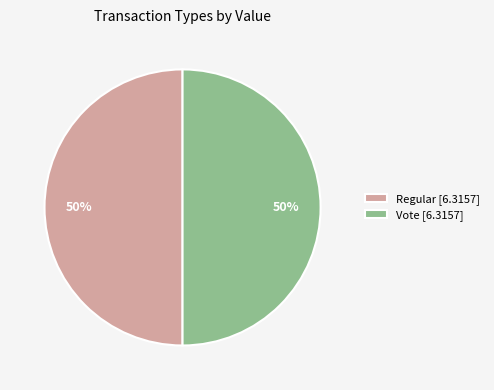

Is the sum of Vote [6.3157] and Regular [6.3157] greater than half?

Yes